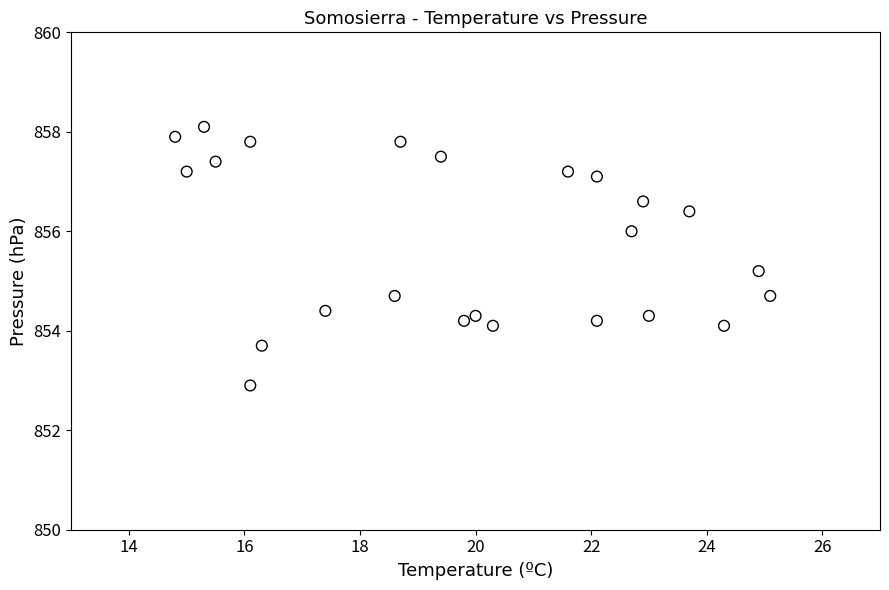

What is the range of Y values (max minus min)?

5.2